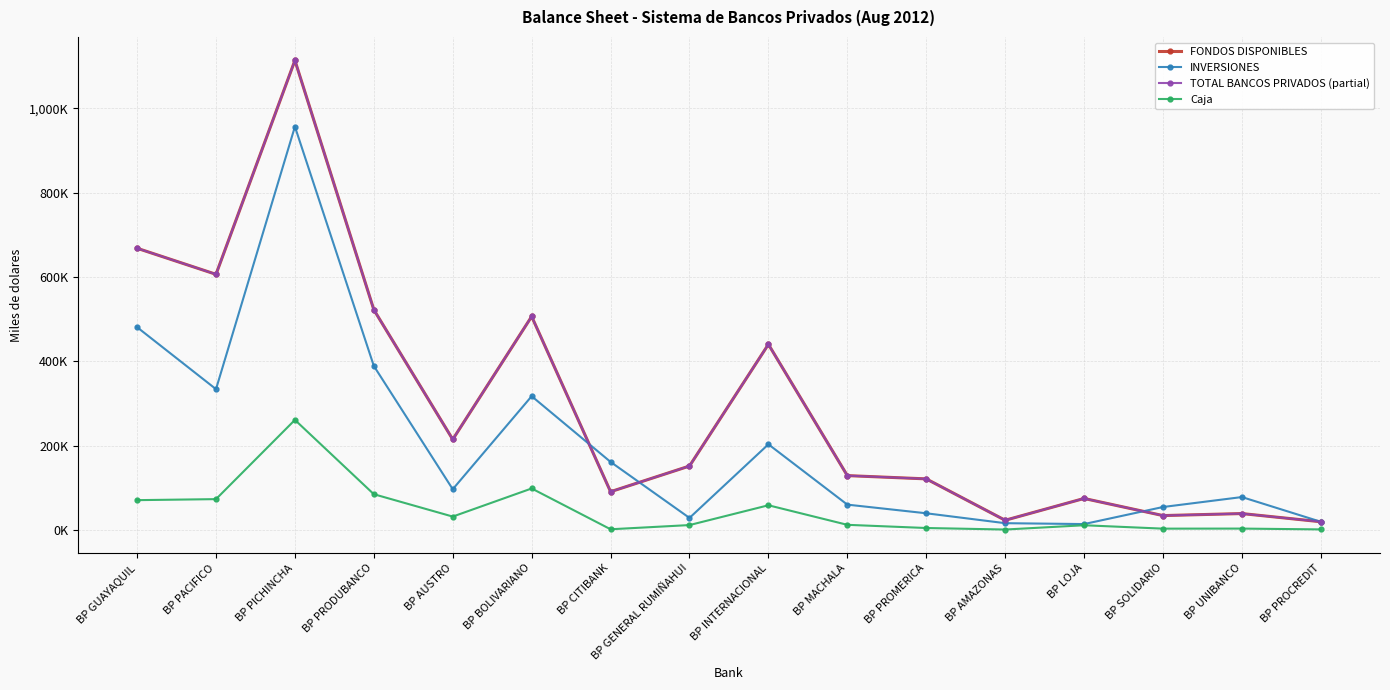

Which series has the widest spread of values?

FONDOS DISPONIBLES